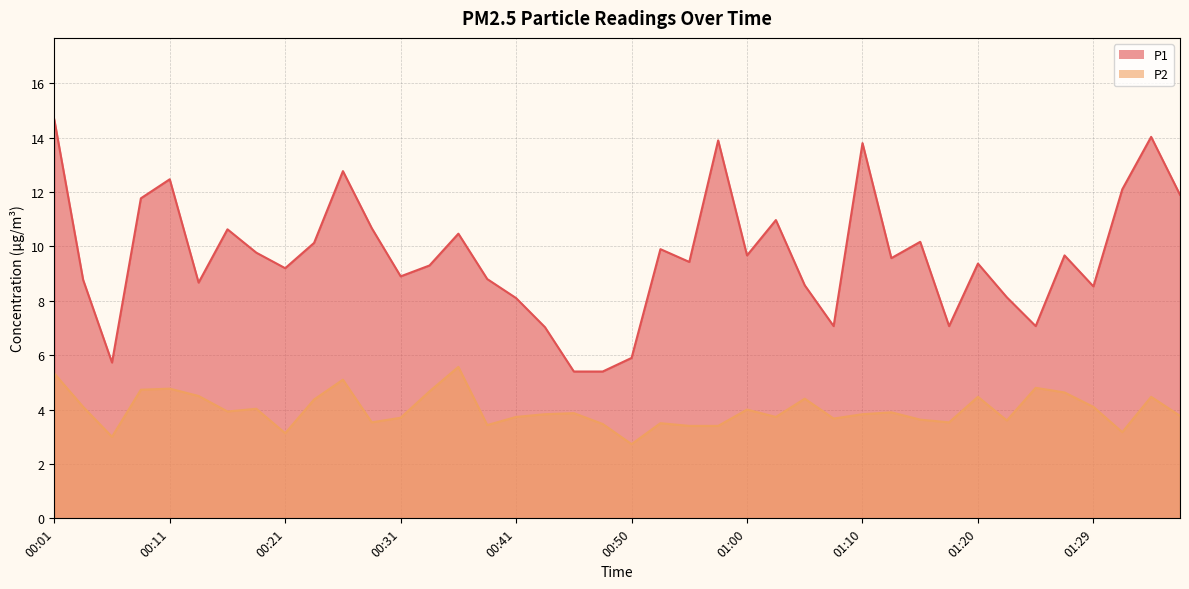

At which label is P1 closest to 10?

00:53